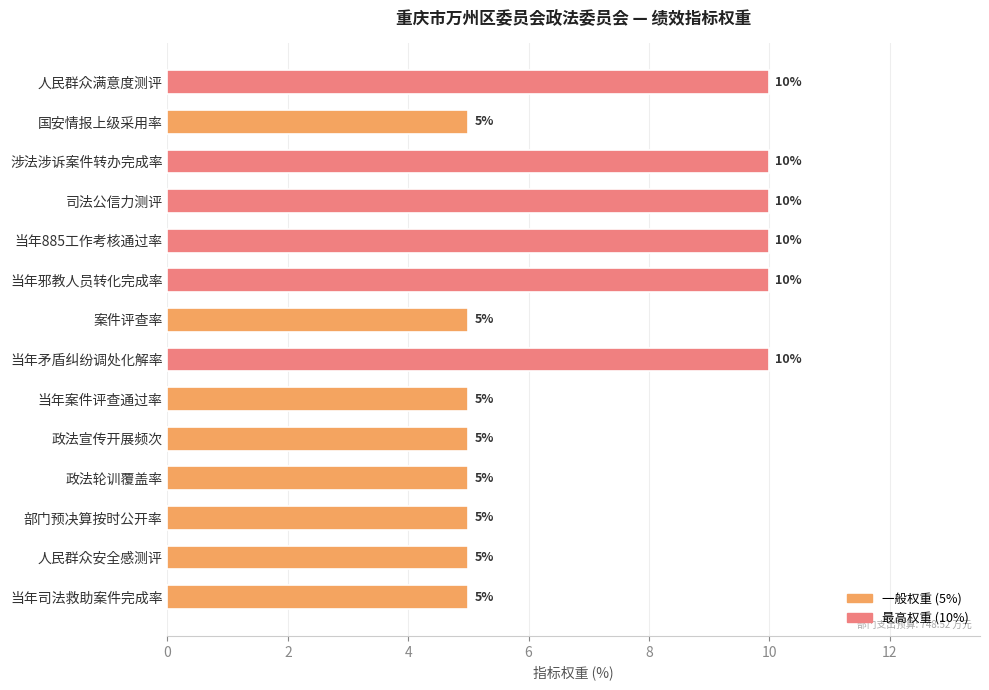

What is the value of the 3rd bar from the top?

10